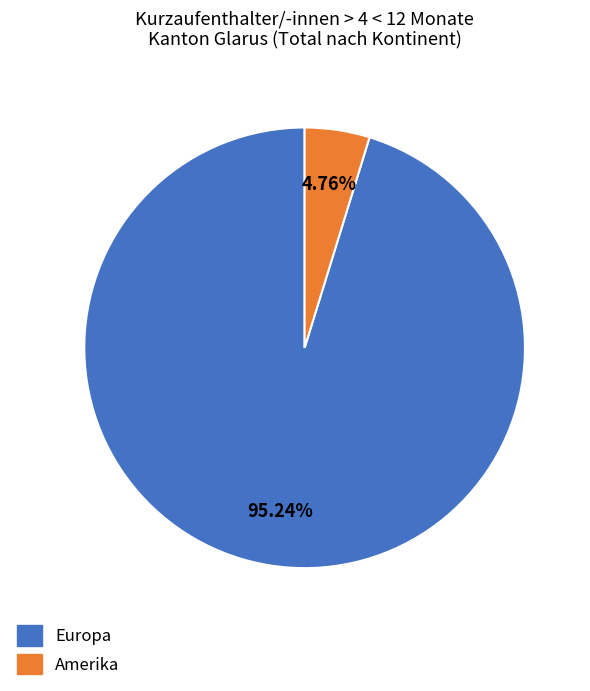

Does any single category account for the majority?

Yes